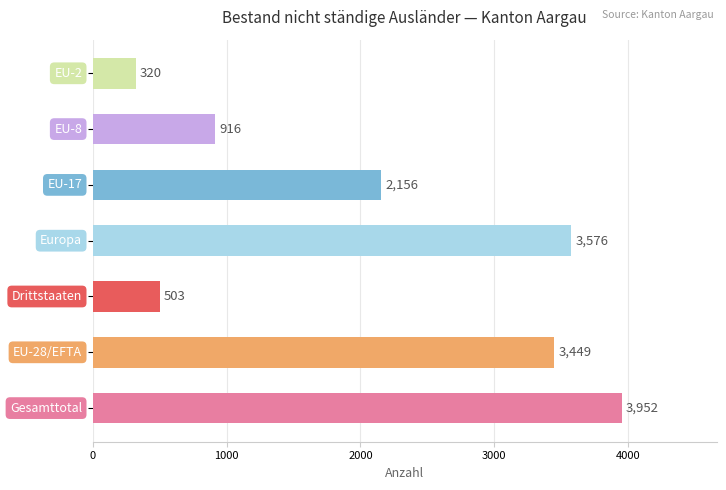

What is the greatest value displayed?

3952